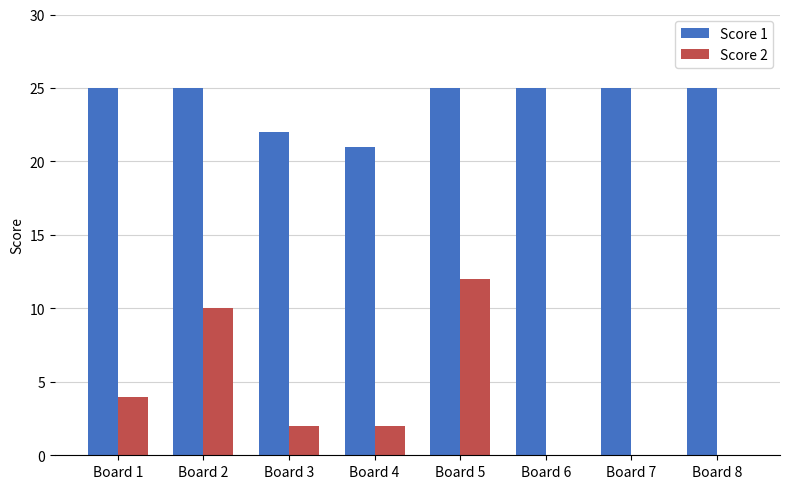

What is the sum of the Score 1 values at Board 8 and Board 6?

50